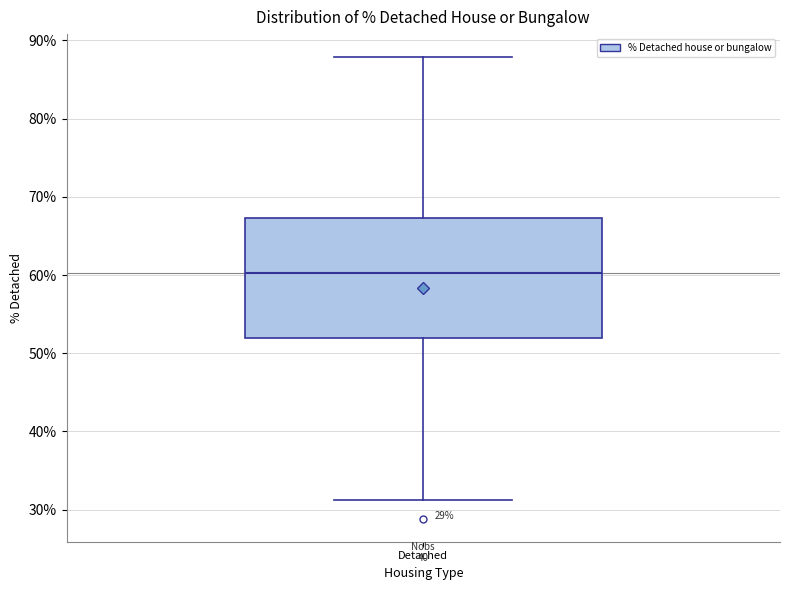

Transcribe this box plot: give where the median line is, the range the box spans, and where the two whiskers end, as read against the y-axis. The values are not printed on the chart, so give them approximately, as read against the axis.

median 60, box 52 to 67, whiskers 31 to 88